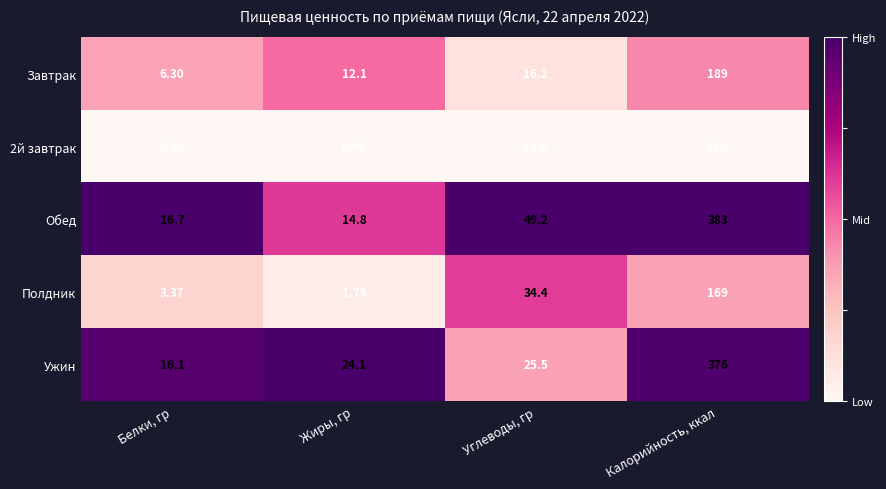

What is the total value across all series at Белки, гр?

42.9